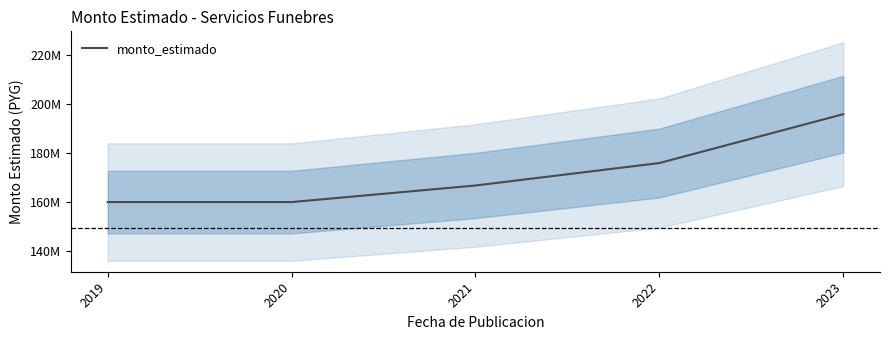

Count the values in the range 160000000 to 175950010.

4